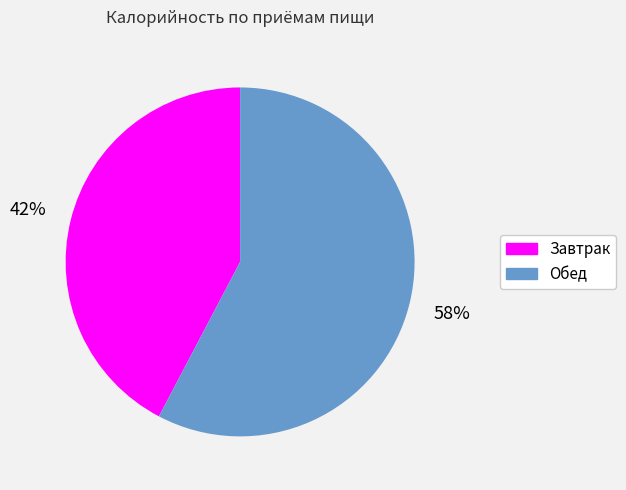

To the nearest percent, what percentage of the pie is Завтрак?

42%